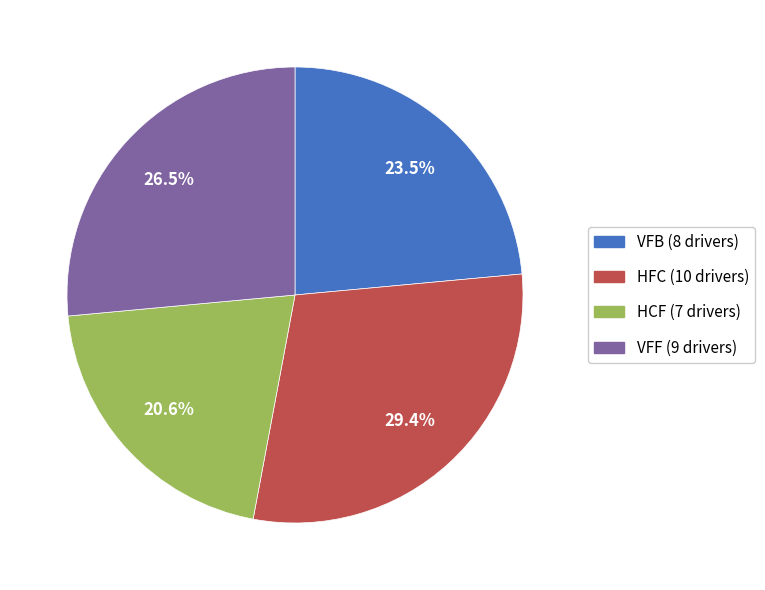

Is there a majority slice in this chart?

No